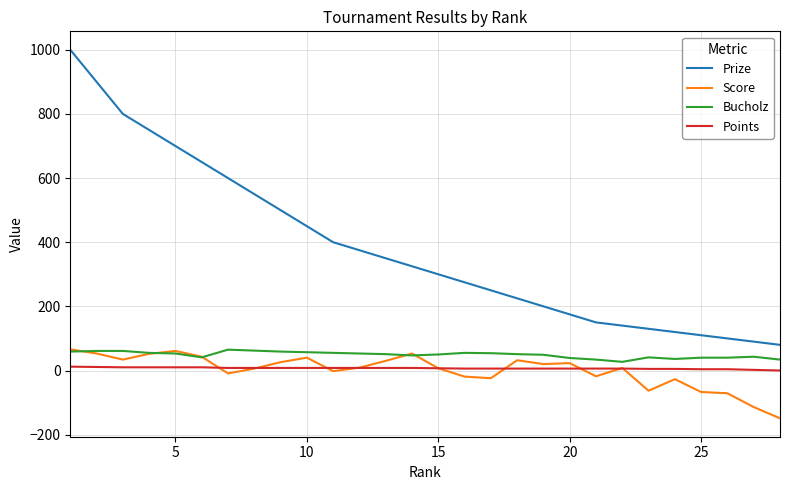

Which series has the largest total across all categories?

Prize